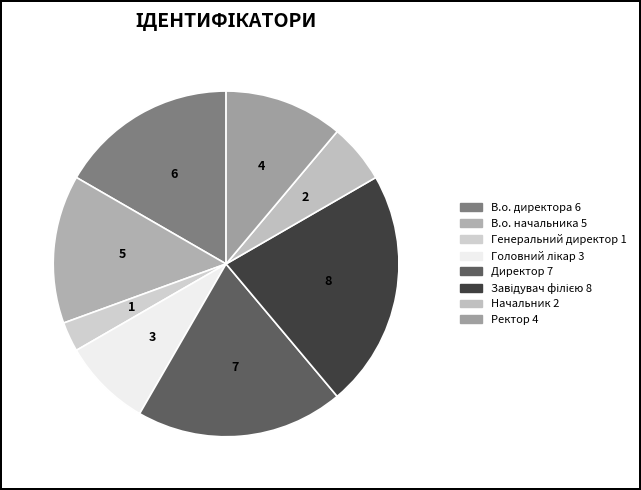

Combined, do Начальник and В.о. директора account for over 50%?

No